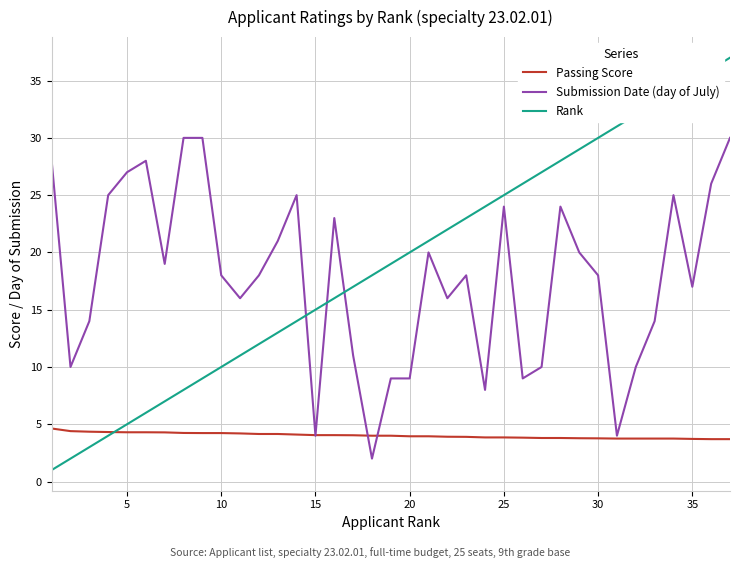

What is the average value of the Rank series?

19.0